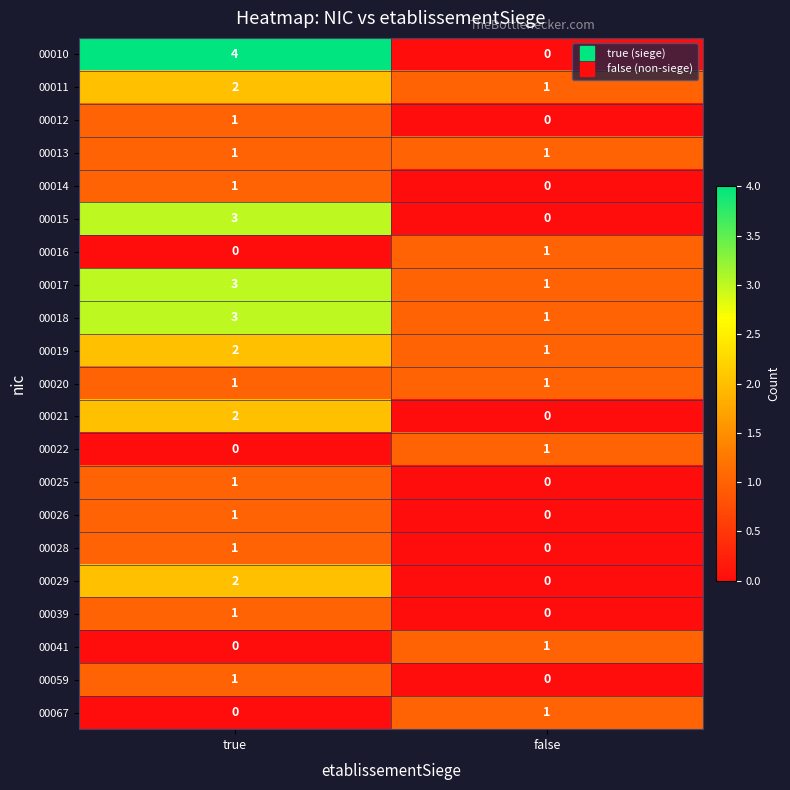

What is the maximum value shown in the chart?

4